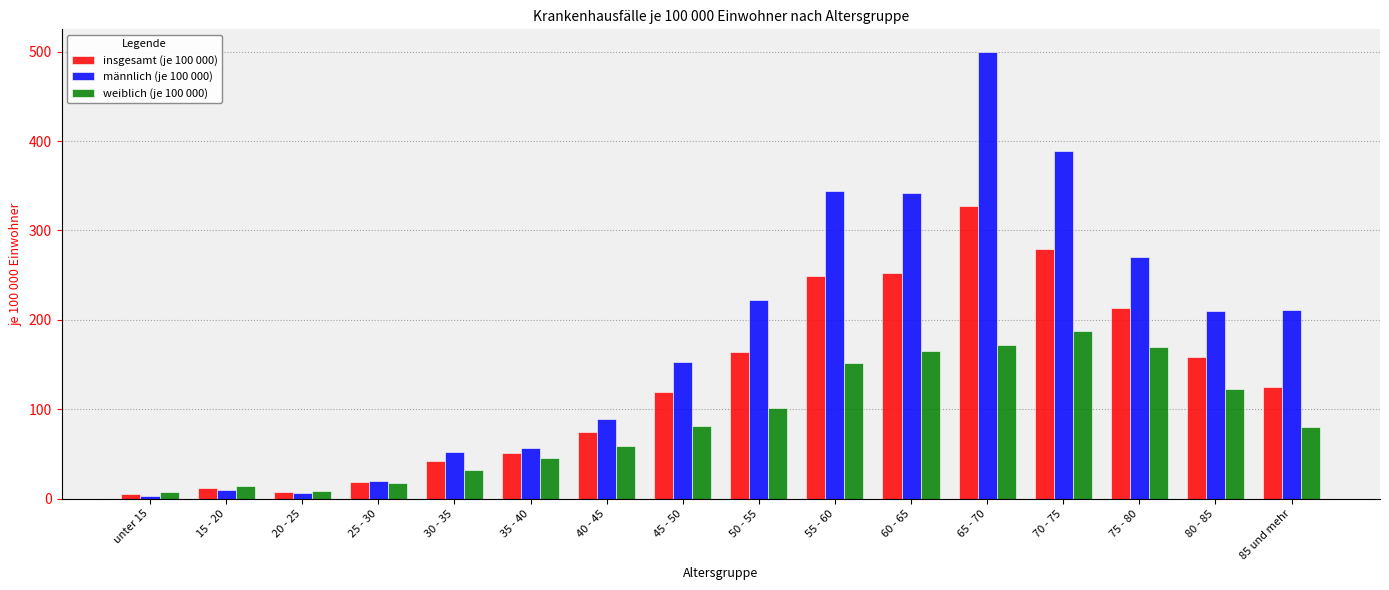

Count the number of categories in the chart.

16